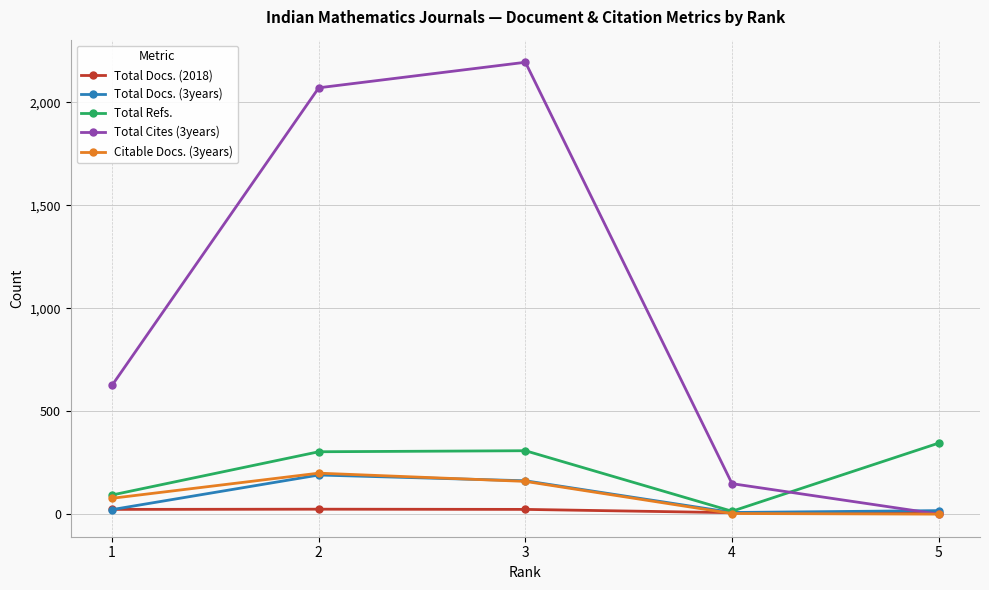

List the labels in order of Total Cites (3years) value, smallest first.

5, 4, 1, 2, 3